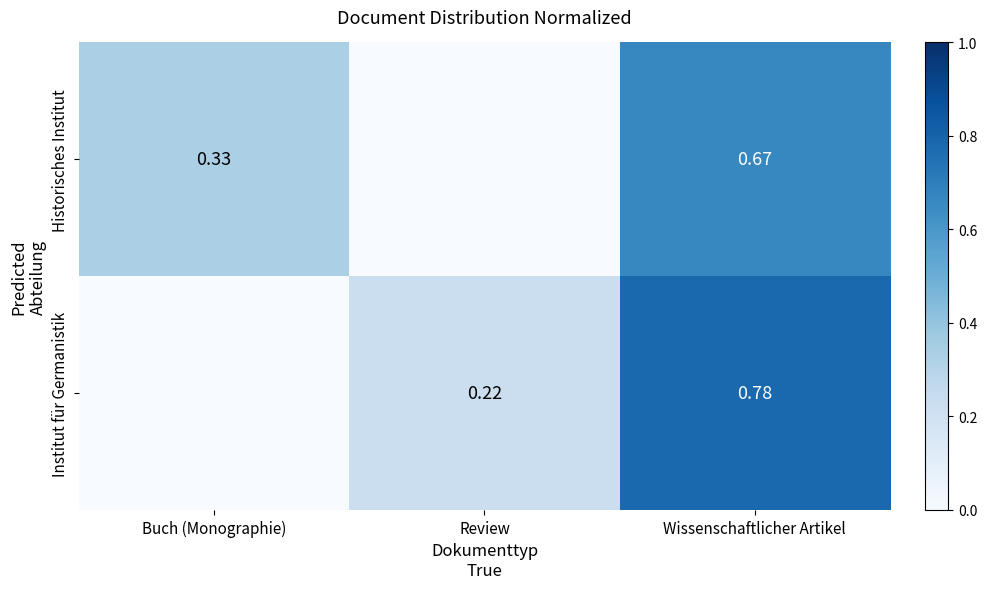

How many positive values does the Institut für Germanistik series have?

2